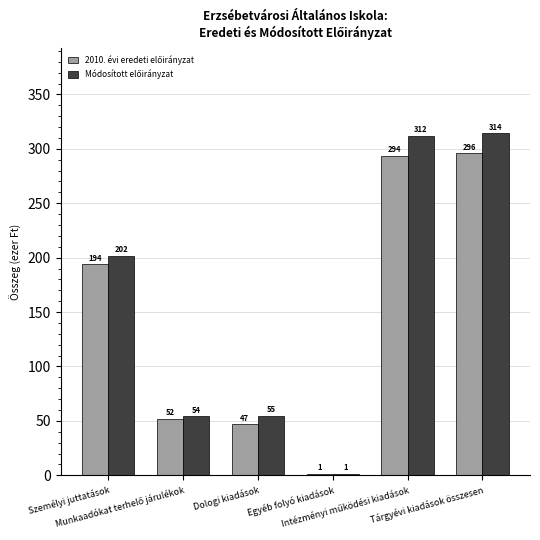

What is the greatest value displayed?

314.2